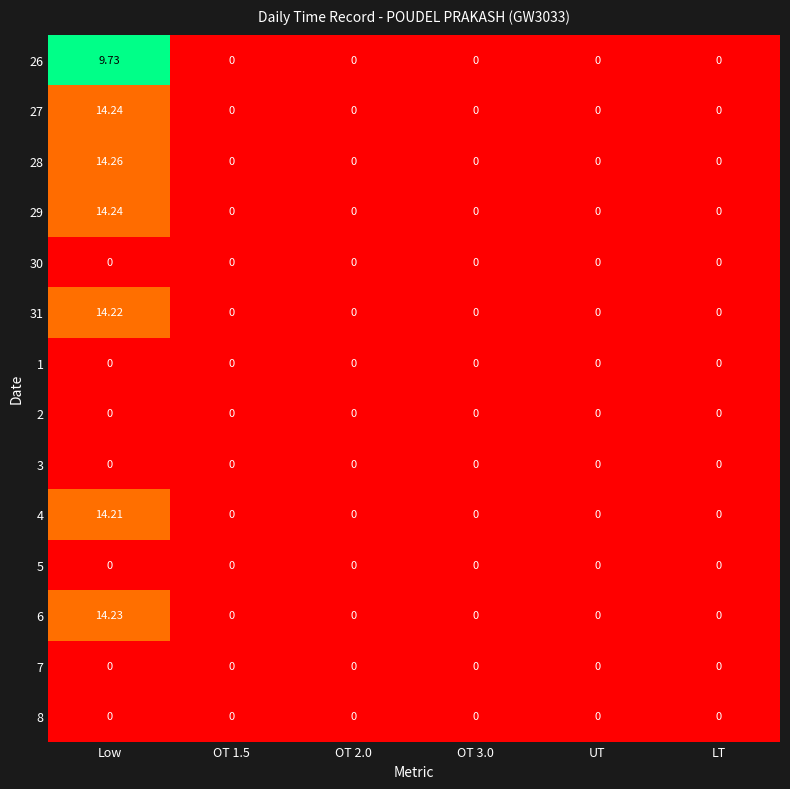

How many categories are shown in the chart?

6